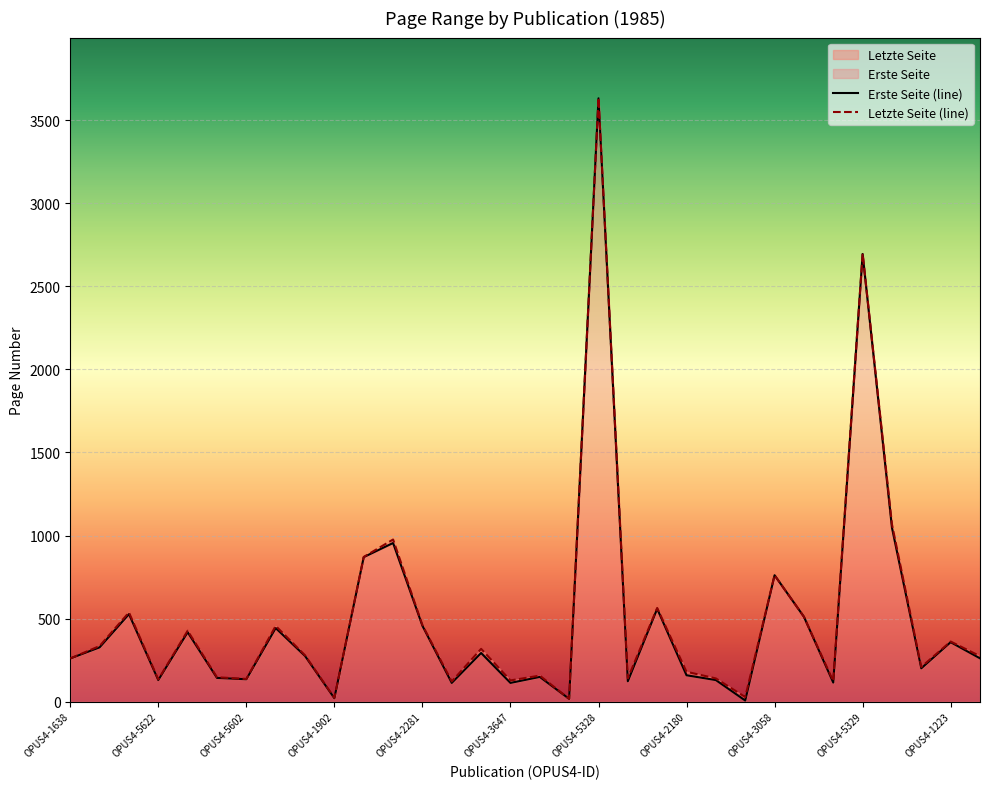

What is the maximum value shown in the chart?

3633